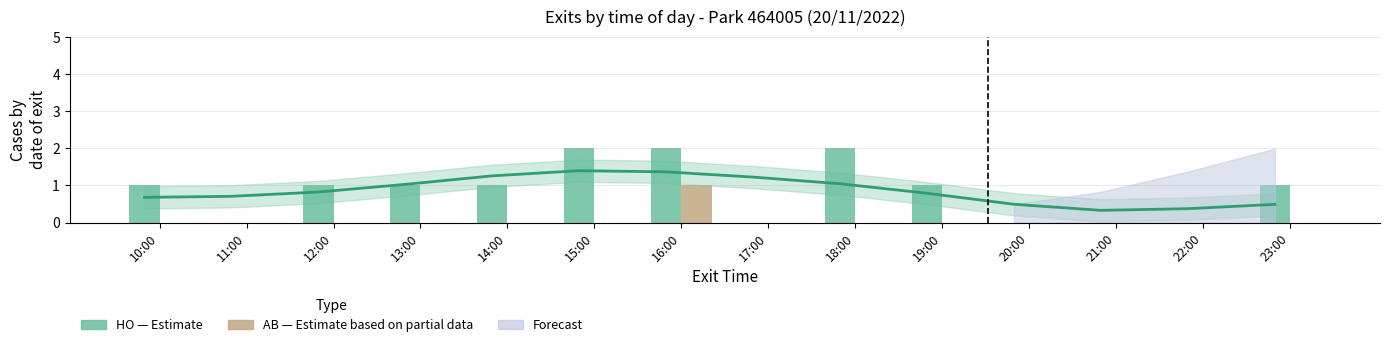

At how many categories does at least one series exceed 0?

14